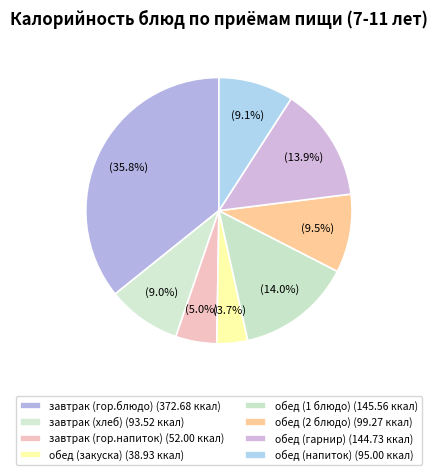

To the nearest percent, what is the average slice percentage?

12%